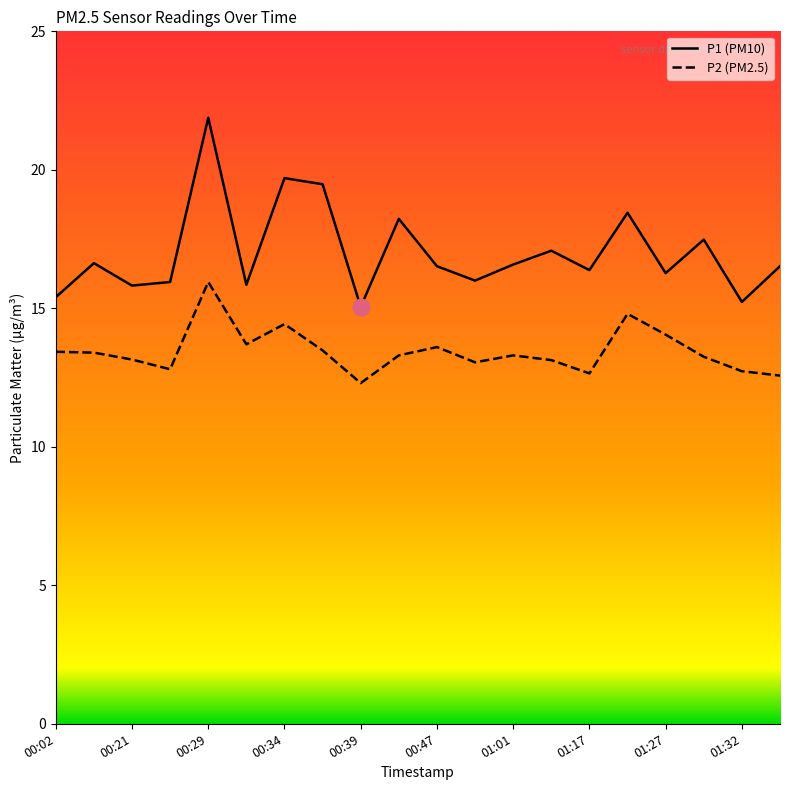

What is the value of the P2 point at the 12th from the left?

13.1